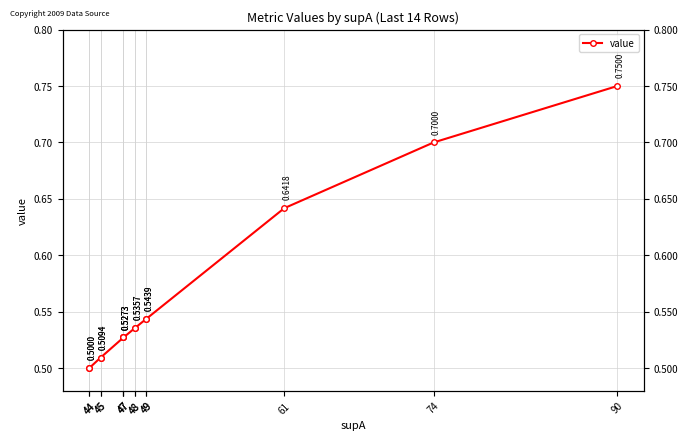

The value at 48 is 0.9. True or false?

False